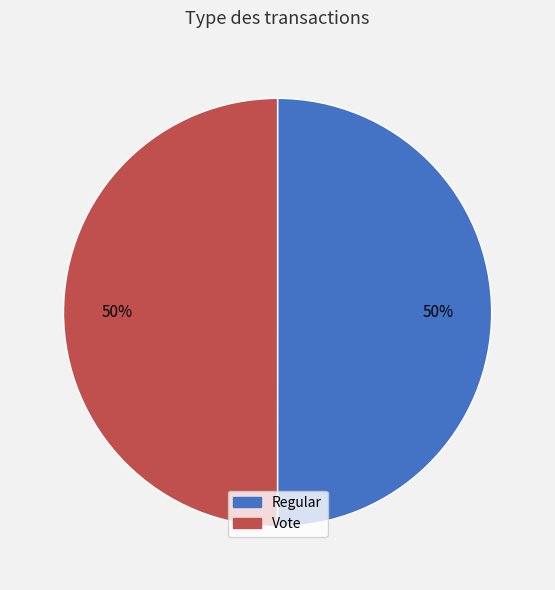

Combined, do Regular and Vote account for over 50%?

Yes